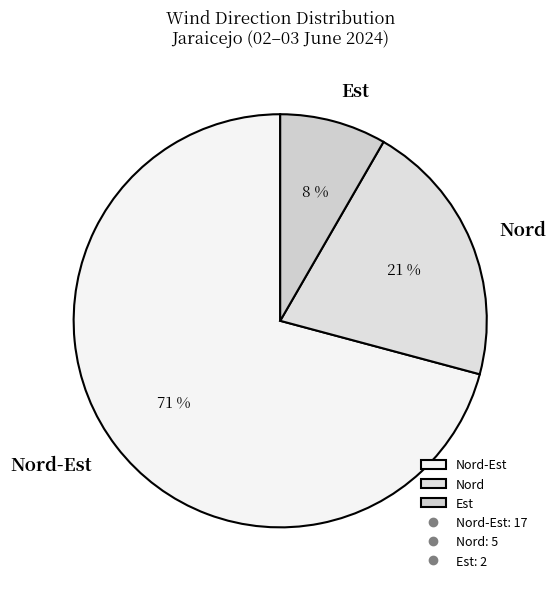

How many slices are in this pie chart?

3